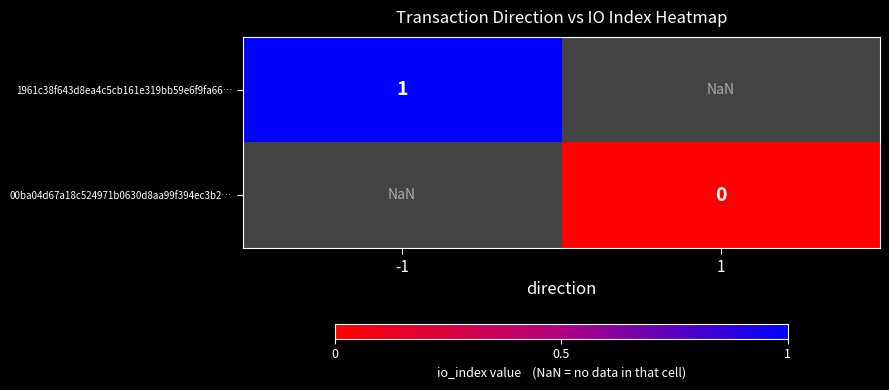

How many distinct data groups are displayed?

2